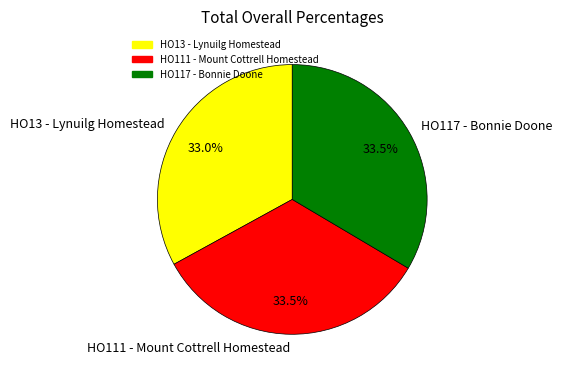

Do HO117 - Bonnie Doone and HO111 - Mount Cottrell Homestead together represent more than half of the pie?

Yes